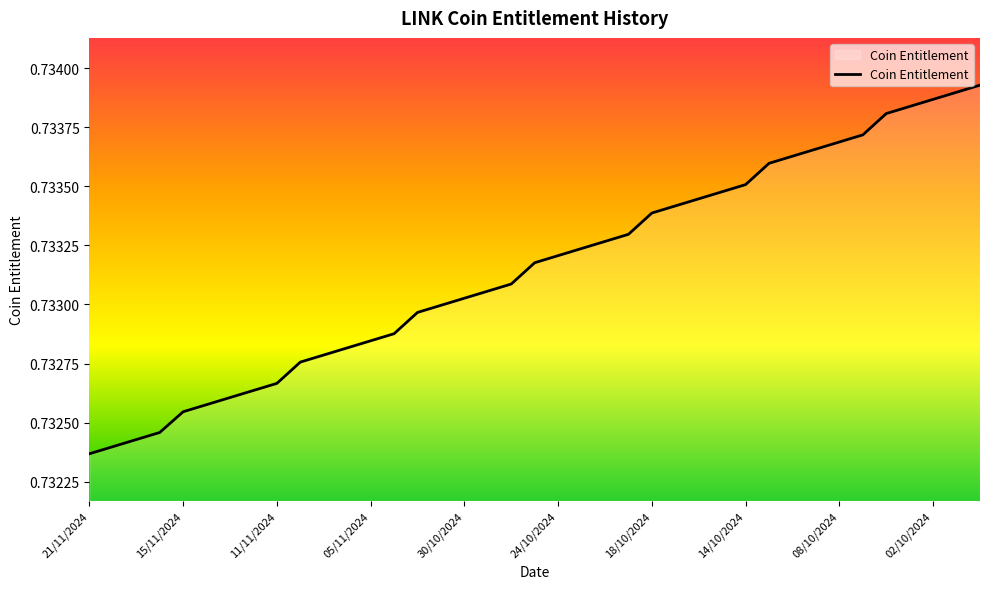

Does the chart have visible grid lines?

No